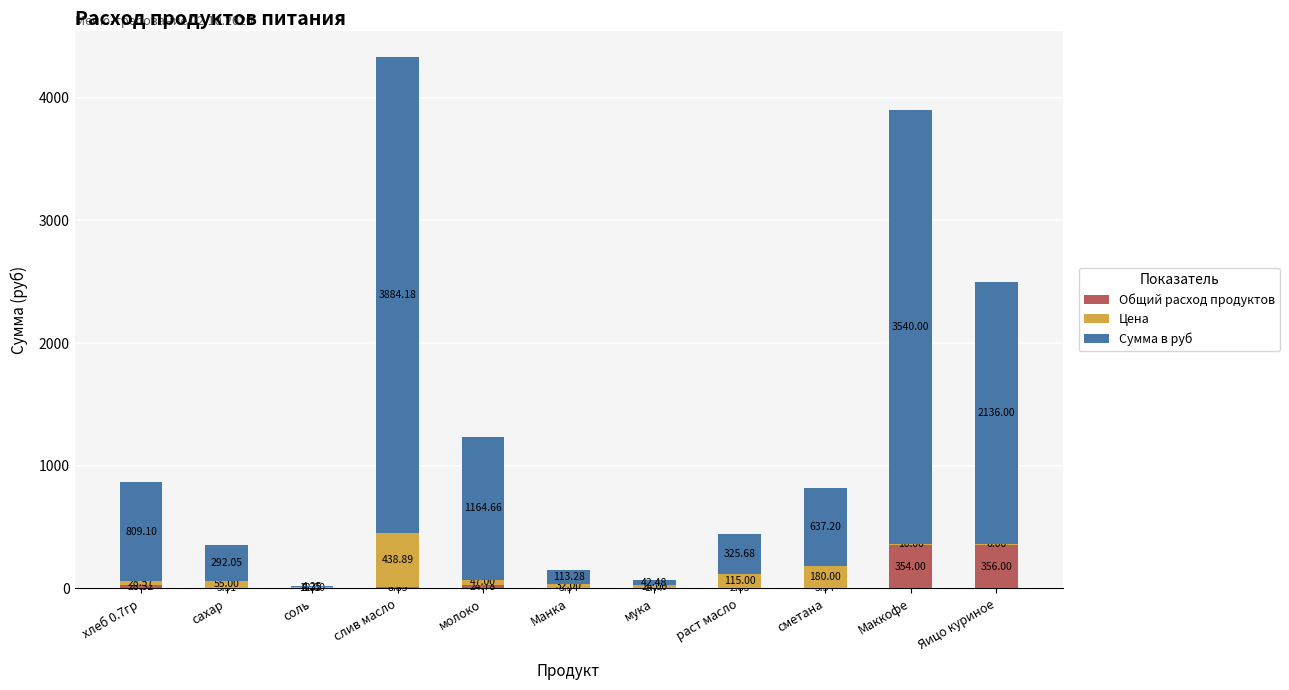

What is the sum of all Общий расход продуктов values?

789.3